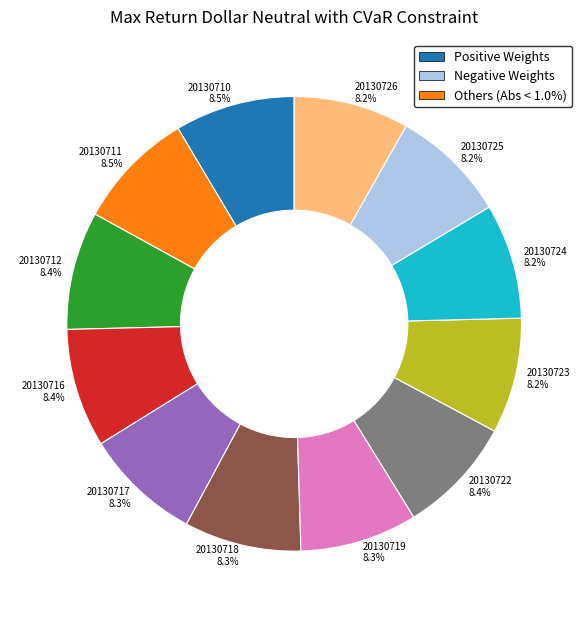

Is there a majority slice in this chart?

No